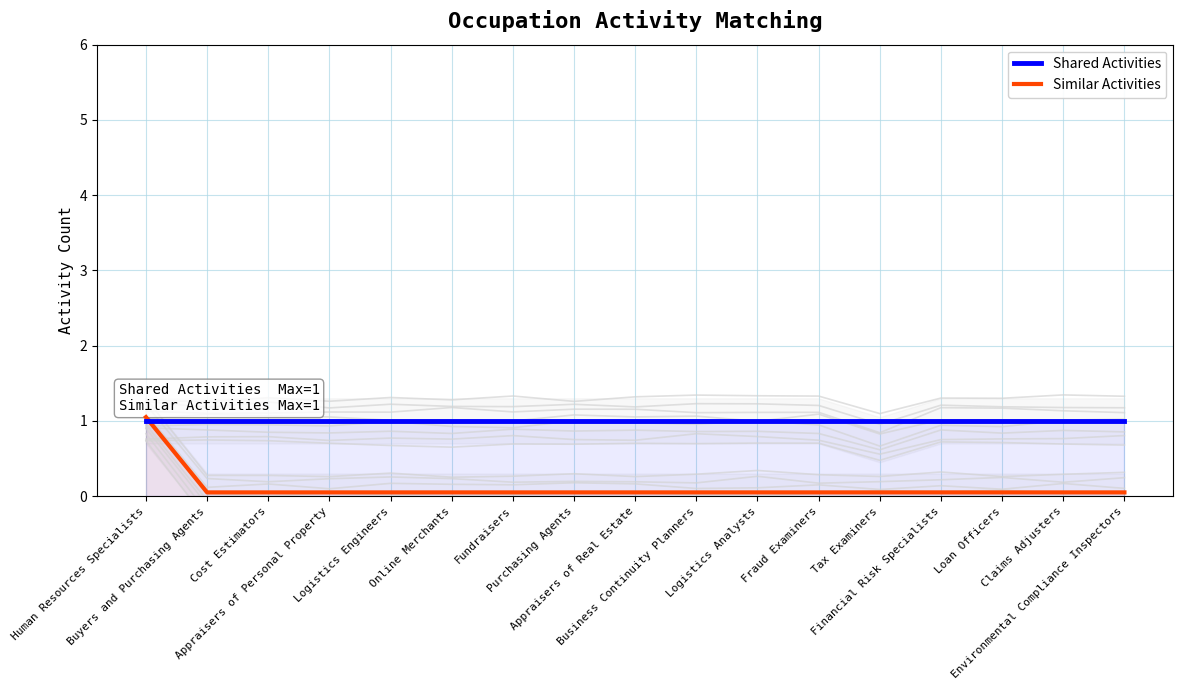

What are all the series names shown in the legend?

Shared Activities, Similar Activities